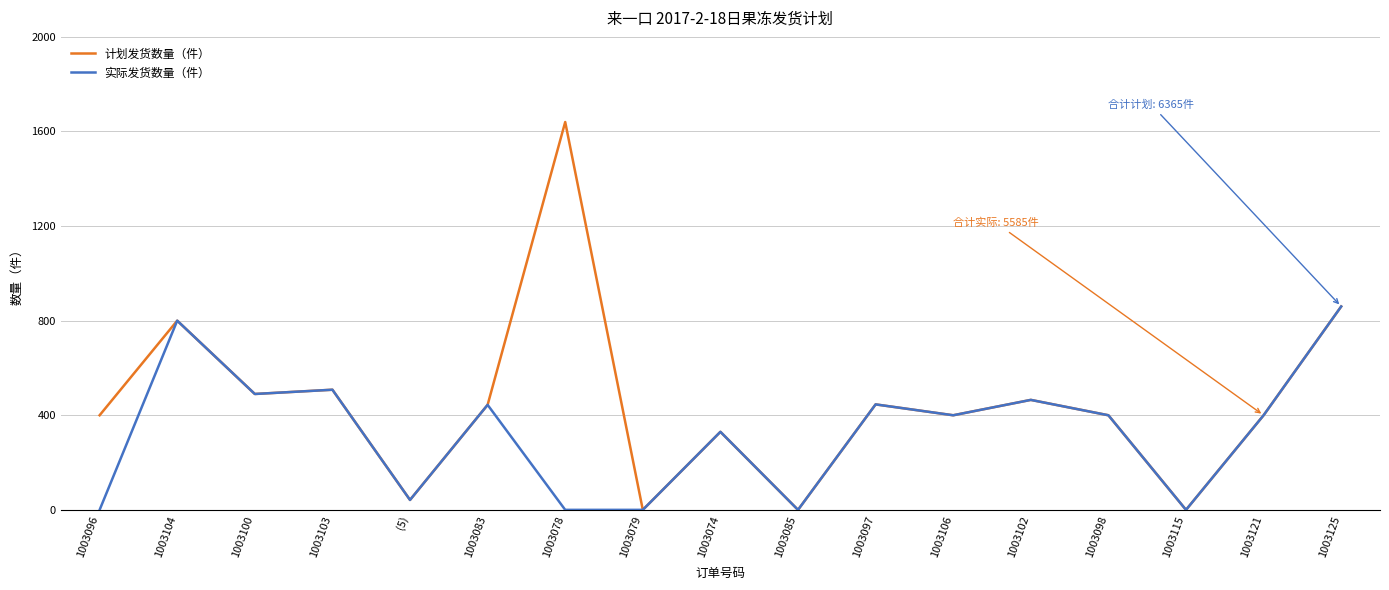

Count the number of categories in the chart.

17